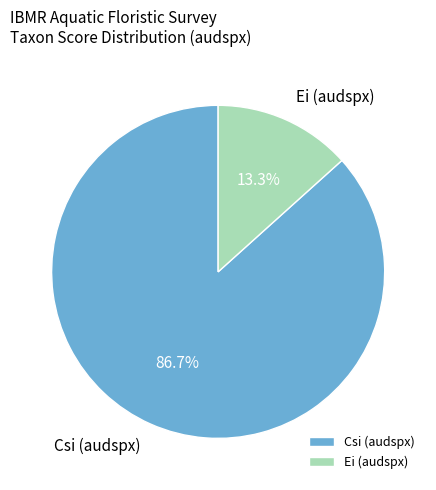

Which slice is the smallest?

Ei (audspx)